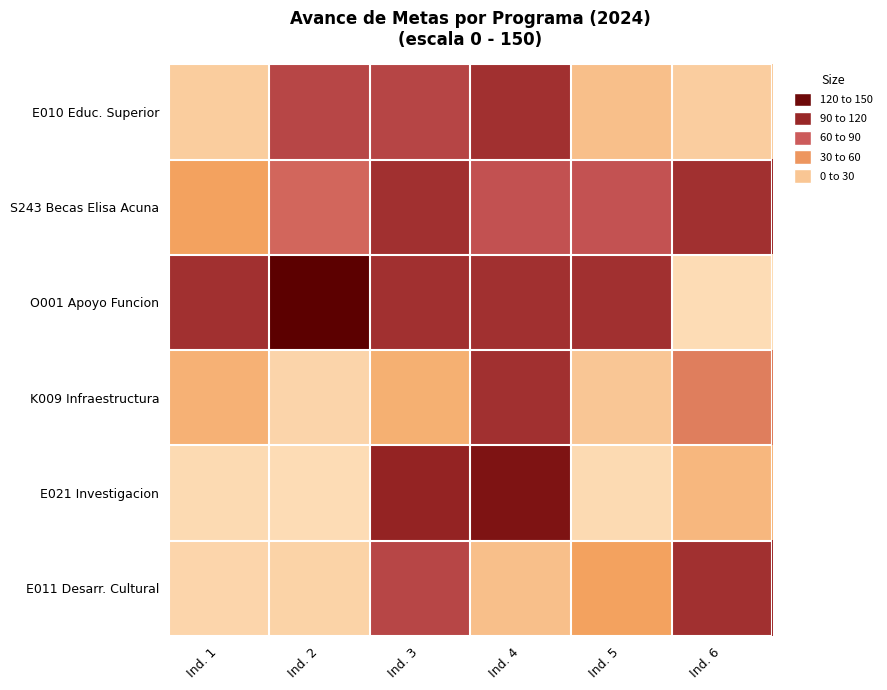

Reading left to right, what are all the values shown in this chart?

E010 Educ. Superior: Ind. 1=10.5	Ind. 2=86.8	Ind. 3=87.8	Ind. 4=100.0	Ind. 5=19.0	Ind. 6=9.7
S243 Becas Elisa Acuna: Ind. 1=38.4	Ind. 2=69.2	Ind. 3=100.0	Ind. 4=80.9	Ind. 5=80.8	Ind. 6=100.0
O001 Apoyo Funcion: Ind. 1=100.0	Ind. 2=150.0	Ind. 3=100.0	Ind. 4=100.0	Ind. 5=100.0	Ind. 6=0.0
K009 Infraestructura: Ind. 1=28.6	Ind. 2=5.3	Ind. 3=29.4	Ind. 4=100.0	Ind. 5=14.3	Ind. 6=57.1
E021 Investigacion: Ind. 1=1.3	Ind. 2=0.5	Ind. 3=106.9	Ind. 4=122.5	Ind. 5=1.6	Ind. 6=24.2
E011 Desarr. Cultural: Ind. 1=4.7	Ind. 2=5.9	Ind. 3=86.8	Ind. 4=19.0	Ind. 5=38.4	Ind. 6=100.0